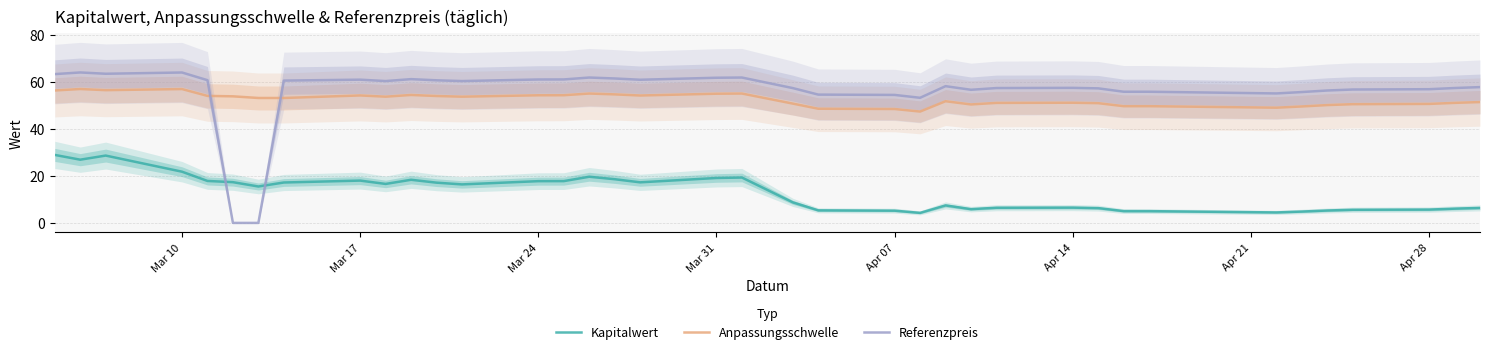

True or false: Anpassungsschwelle and Kapitalwert cross at least once.

False